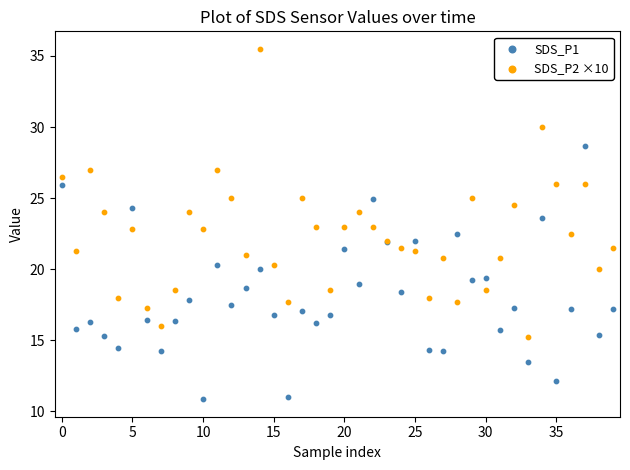

Which series contains the lowest Y value?

SDS_P1